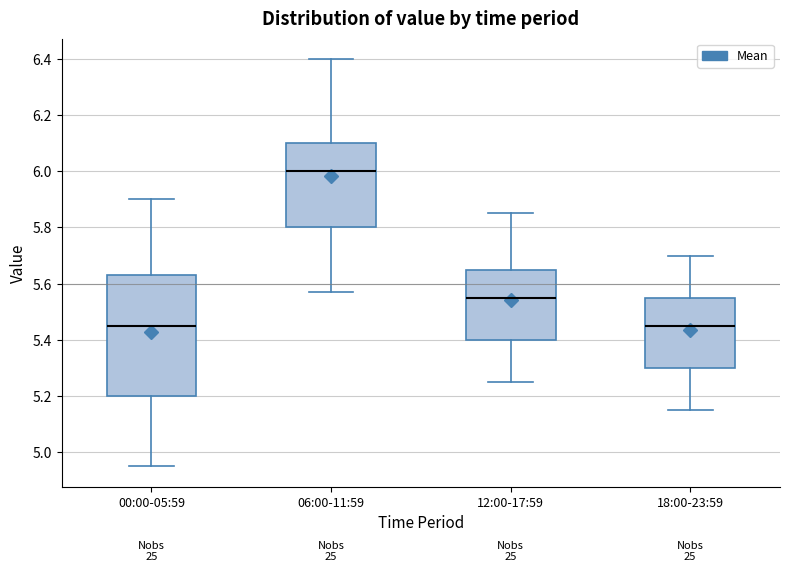

Which box is the tallest, from its lower edge to its upper edge?

00:00-05:59